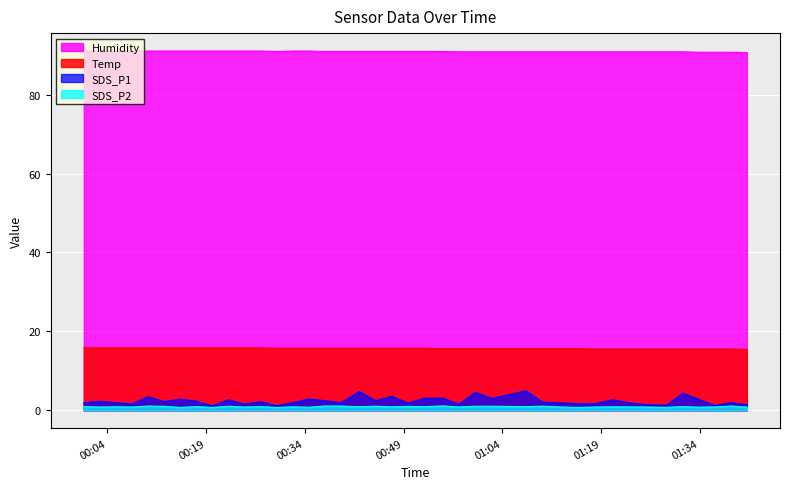

What are all the series names shown in the legend?

Humidity, Temp, SDS_P1, SDS_P2